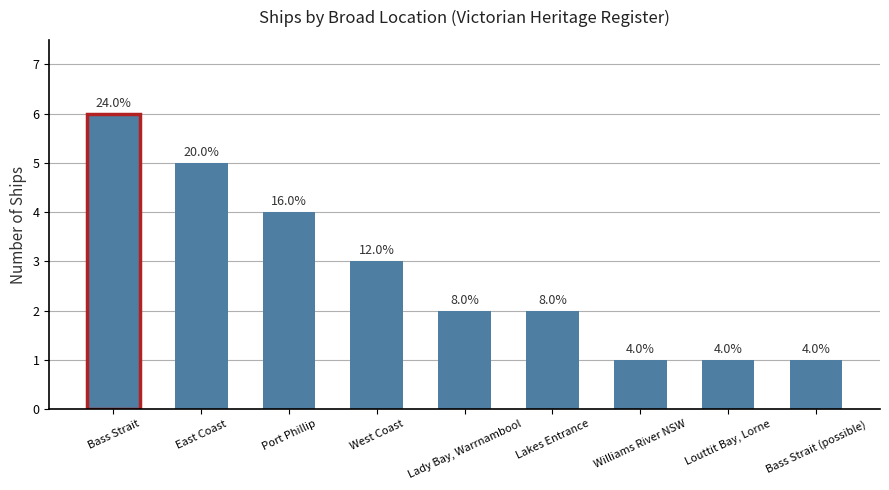

List the labels in order of value, smallest first.

Williams River NSW, Louttit Bay, Lorne, Bass Strait (possible), Lady Bay, Warrnambool, Lakes Entrance, West Coast, Port Phillip, East Coast, Bass Strait